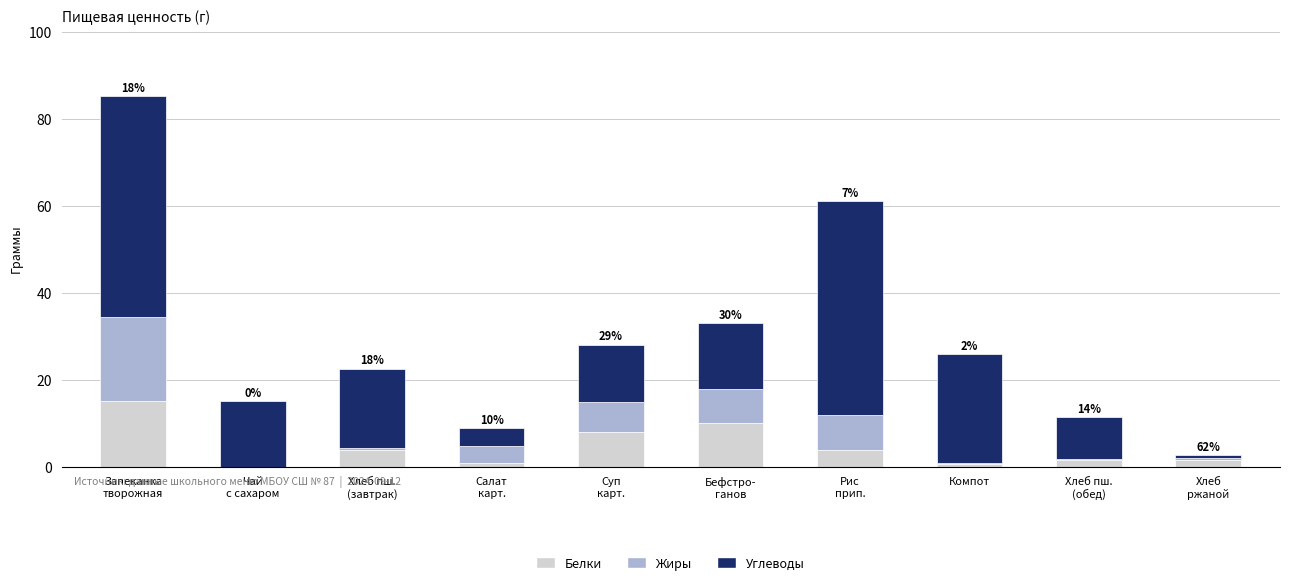

Are the bars grouped side by side (vs. stacked)?

No